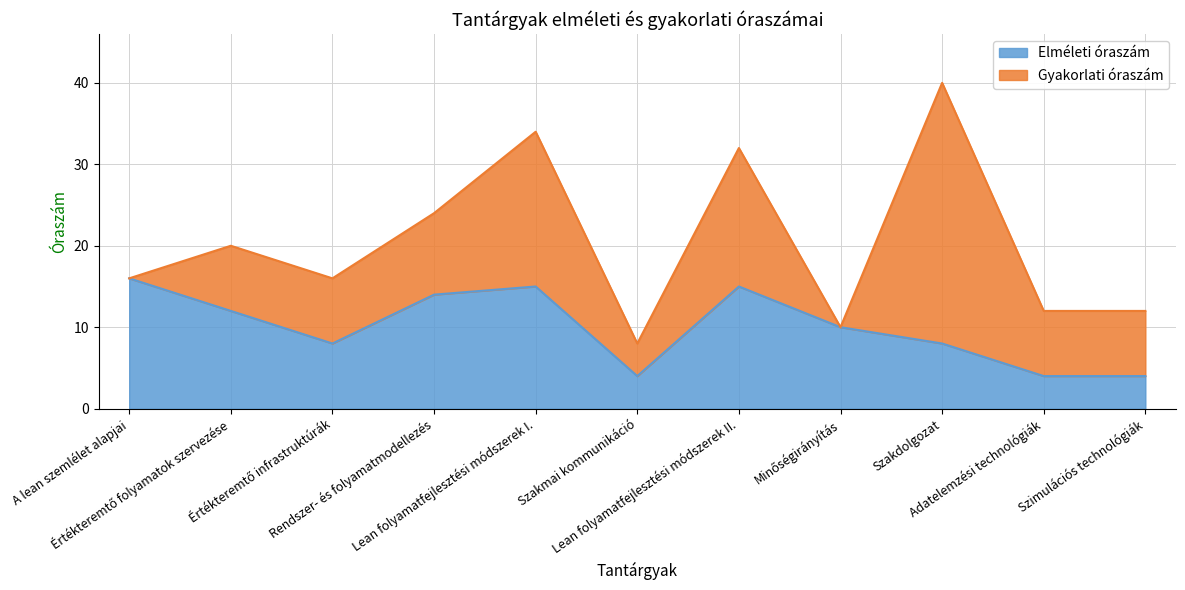

The value at Rendszer- és folyamatmodellezés is 14. True or false?

True